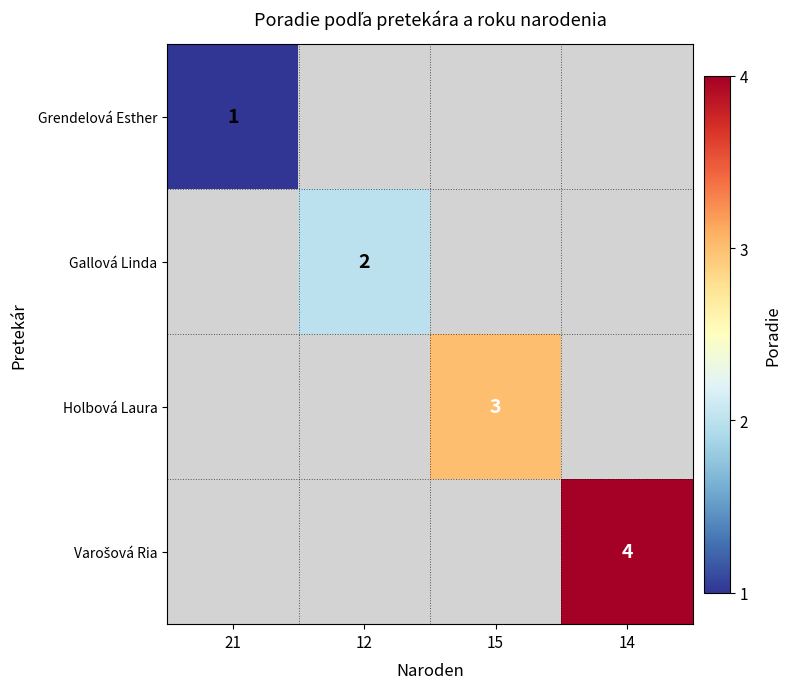

How many series are shown in this chart?

4